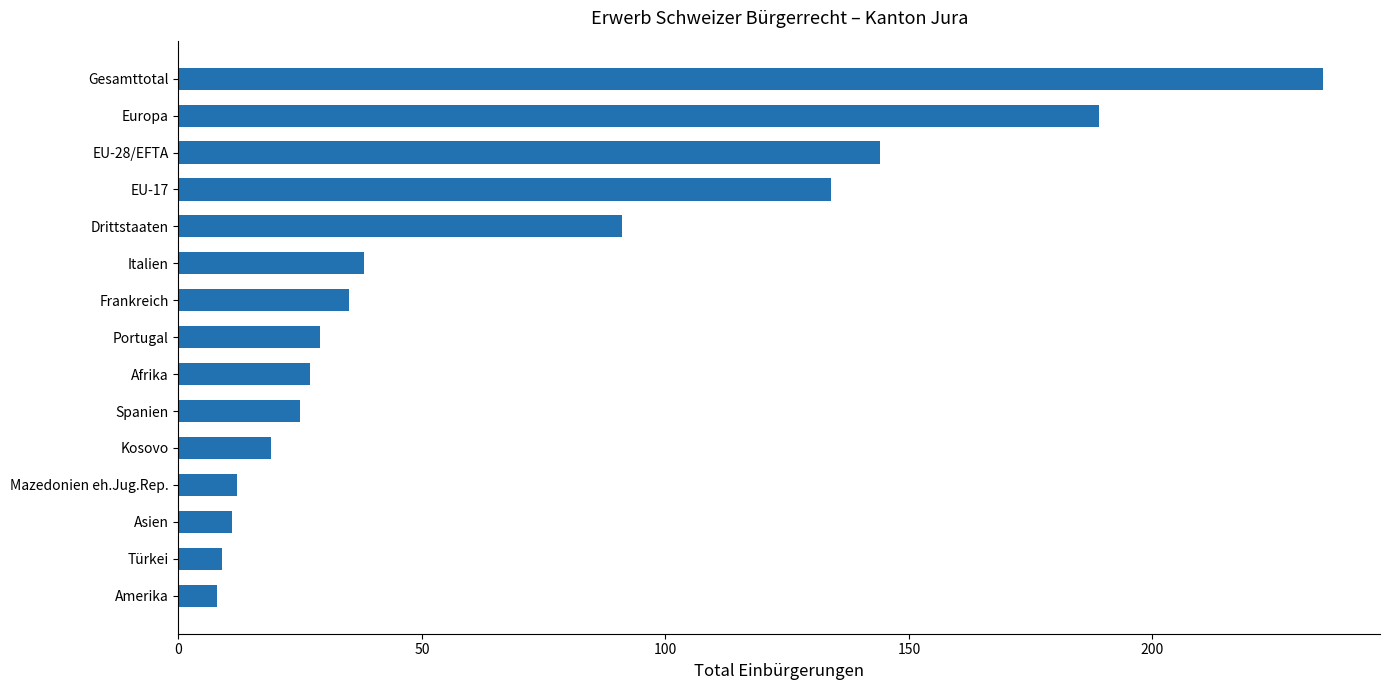

How many values are below 29?

7